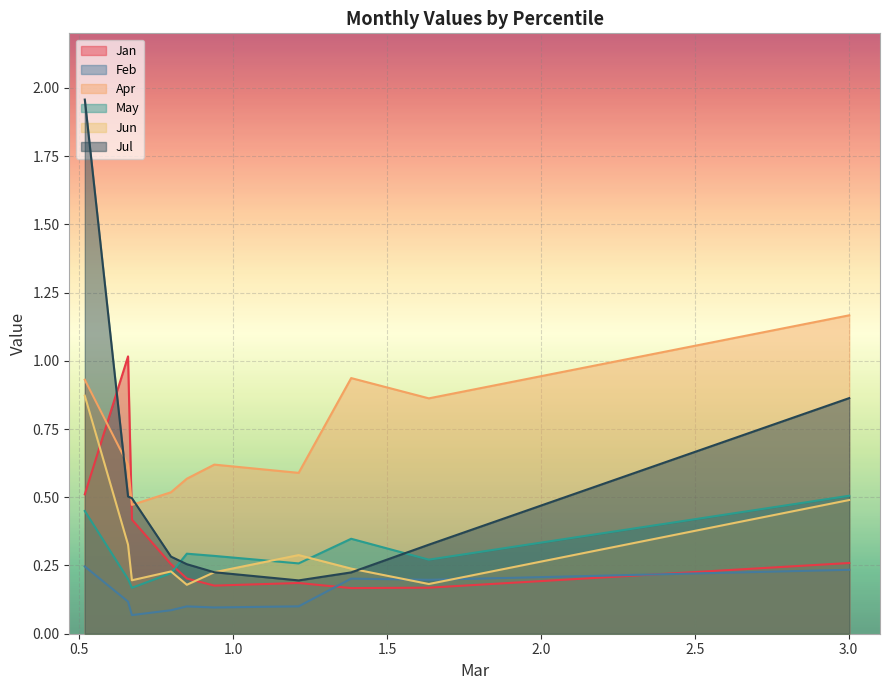

At pct35, list the series in order from smallest to largest.

Feb, May, Jun, Jan, Jul, Apr